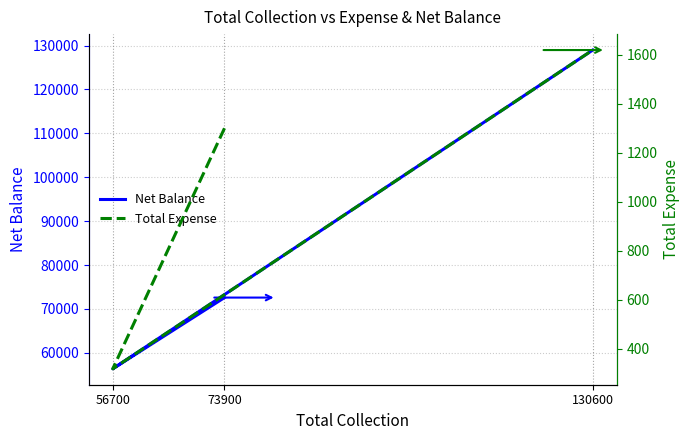

Which series has the largest range (max minus min)?

Net Balance